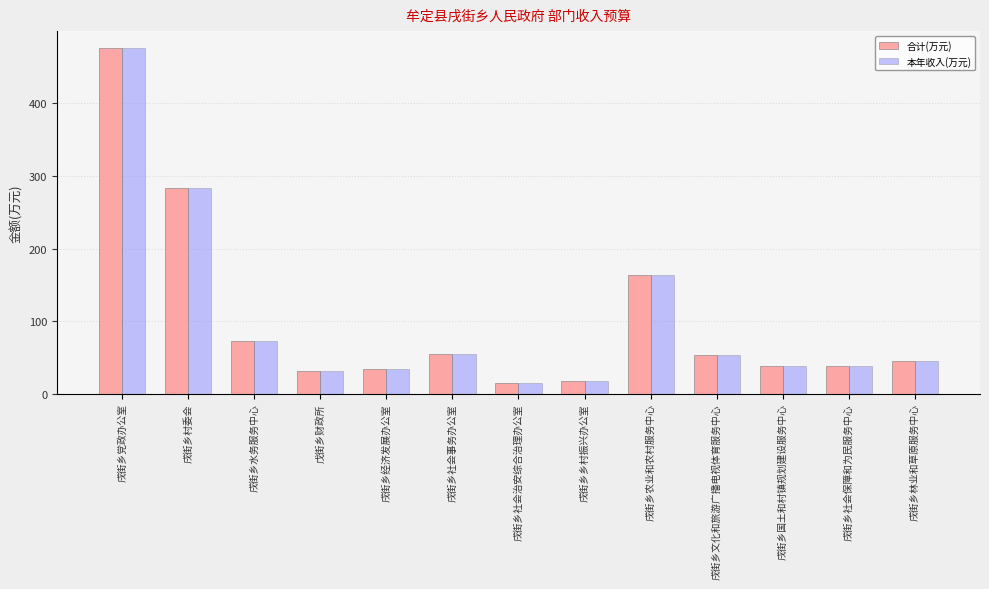

How many bars are there in each group?

2